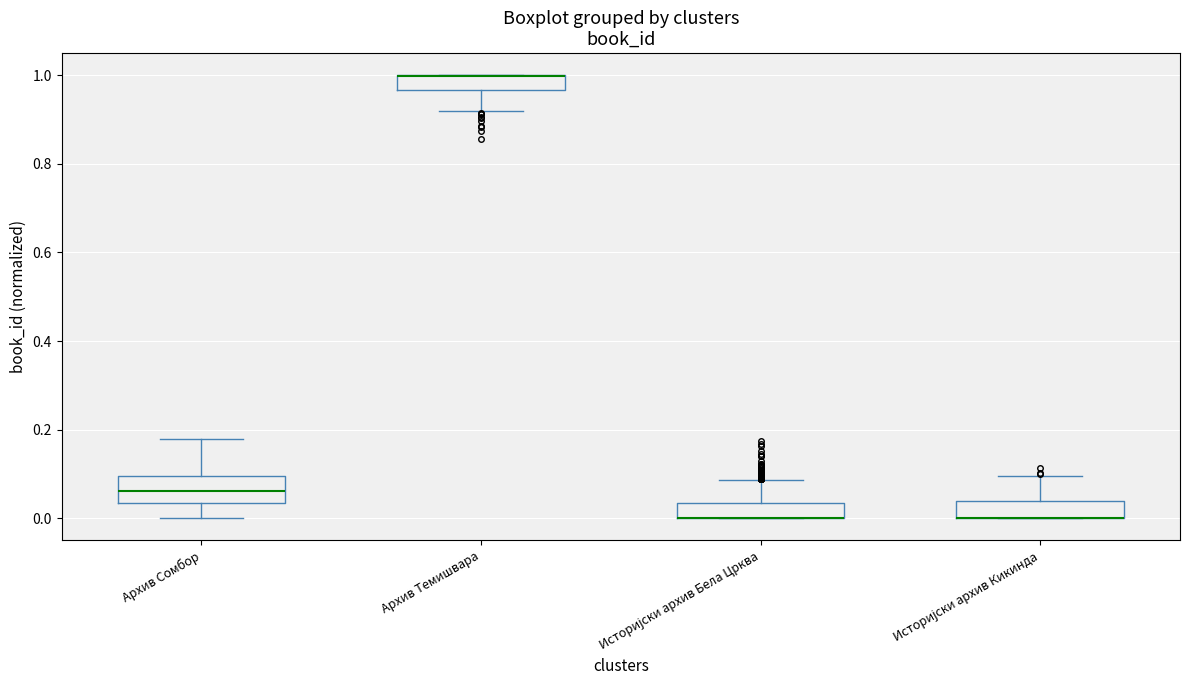

Reading left to right, transcribe this box plot: for each box, give where its median line is, the range the box spans, and where its two whiskers end, as read against the y-axis. The values are not printed on the chart, so give them approximately, as read against the axis.

Архив Сомбор: median 0.06, box 0.04 to 0.10, whiskers 0.00 to 0.18
Архив Темишвара: median 1.00 (drawn on the box's upper edge), box 0.96 to 1.00, whiskers 0.92 to 1.00
Историјски архив Бела Црква: median 0.00 (drawn on the box's lower edge), box 0.00 to 0.04, whiskers 0.00 to 0.08
Историјски архив Кикинда: median 0.00 (drawn on the box's lower edge), box 0.00 to 0.04, whiskers 0.00 to 0.10